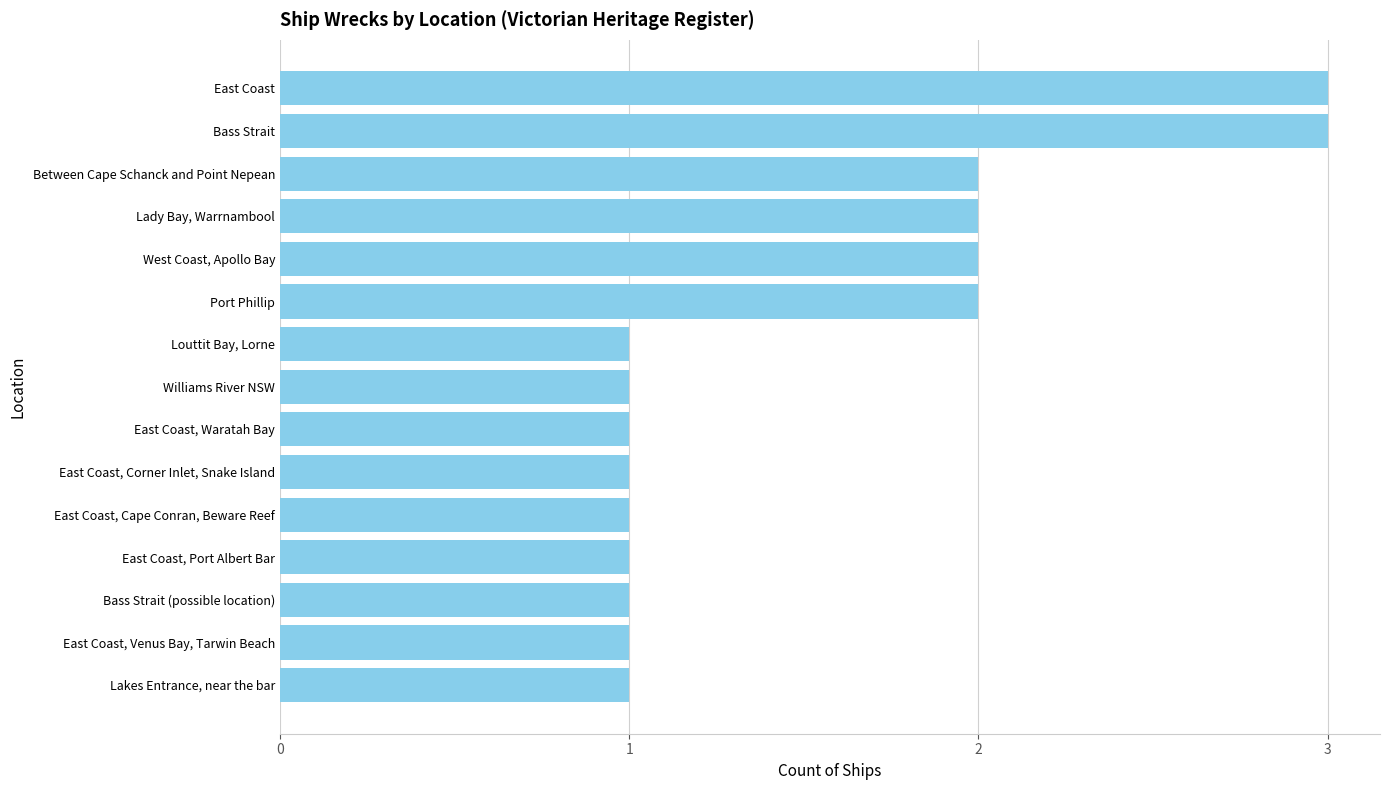

True or false: the data shows 1 at East Coast, Port Albert Bar.

True